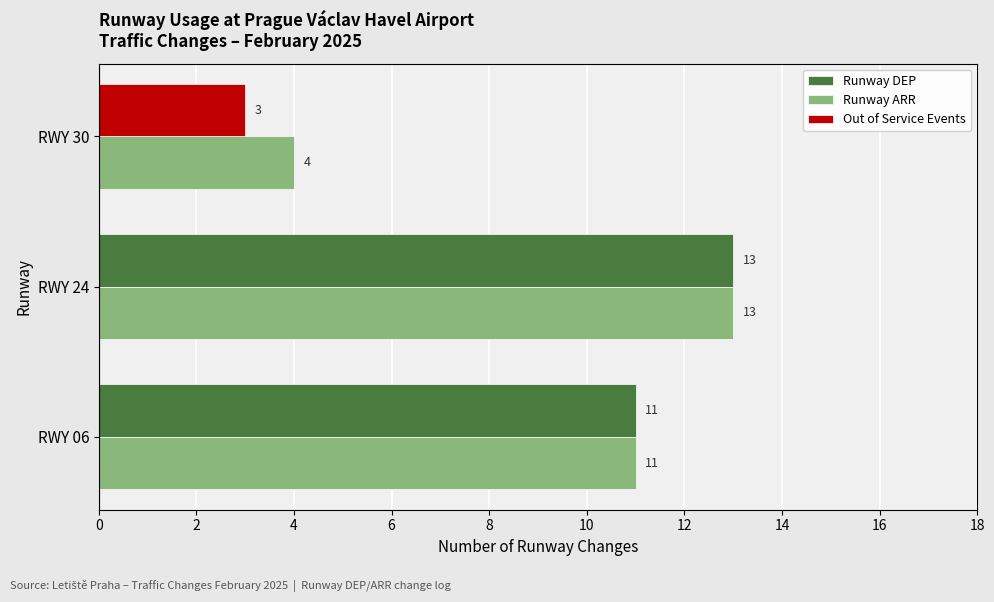

What is the difference between the second highest and minimum values in the Runway DEP series?

8